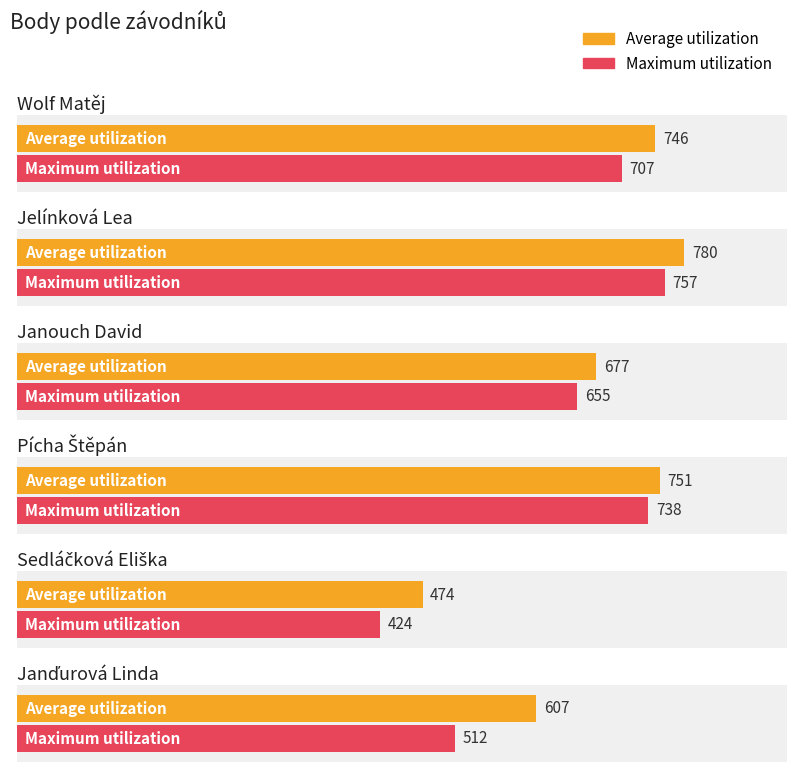

How many categories are shown in the chart?

6